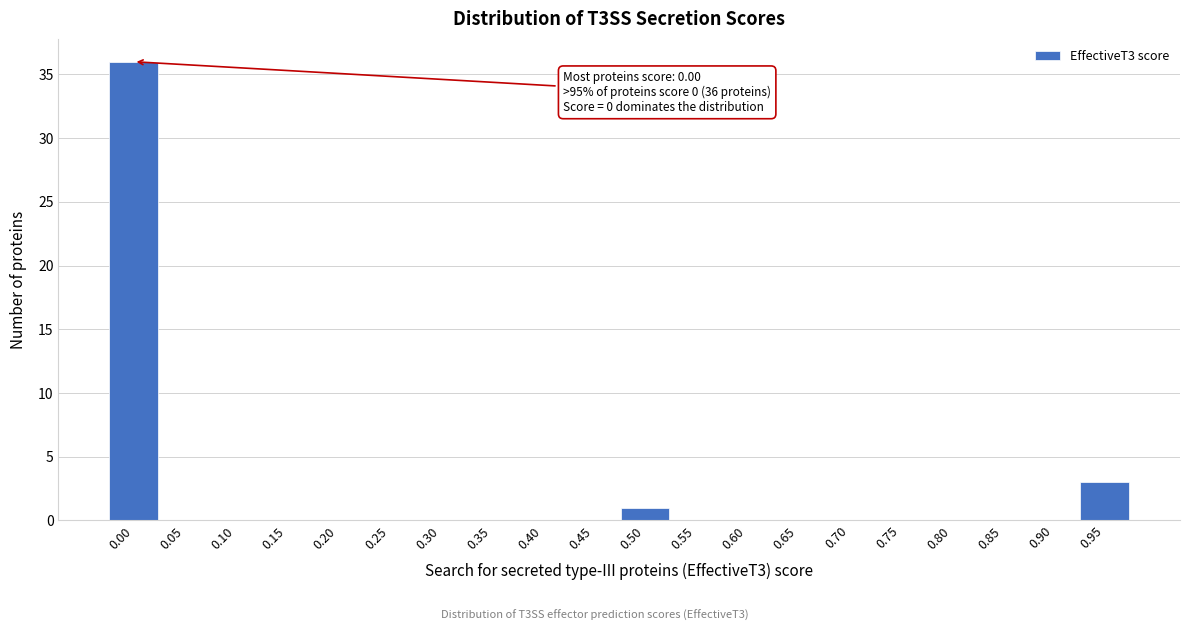

Reading left to right, what are all the values shown in this chart?

0.00=36	0.05=0	0.10=0	0.15=0	0.20=0	0.25=0	0.30=0	0.35=0	0.40=0	0.45=0	0.50=1	0.55=0	0.60=0	0.65=0	0.70=0	0.75=0	0.80=0	0.85=0	0.90=0	0.95=3